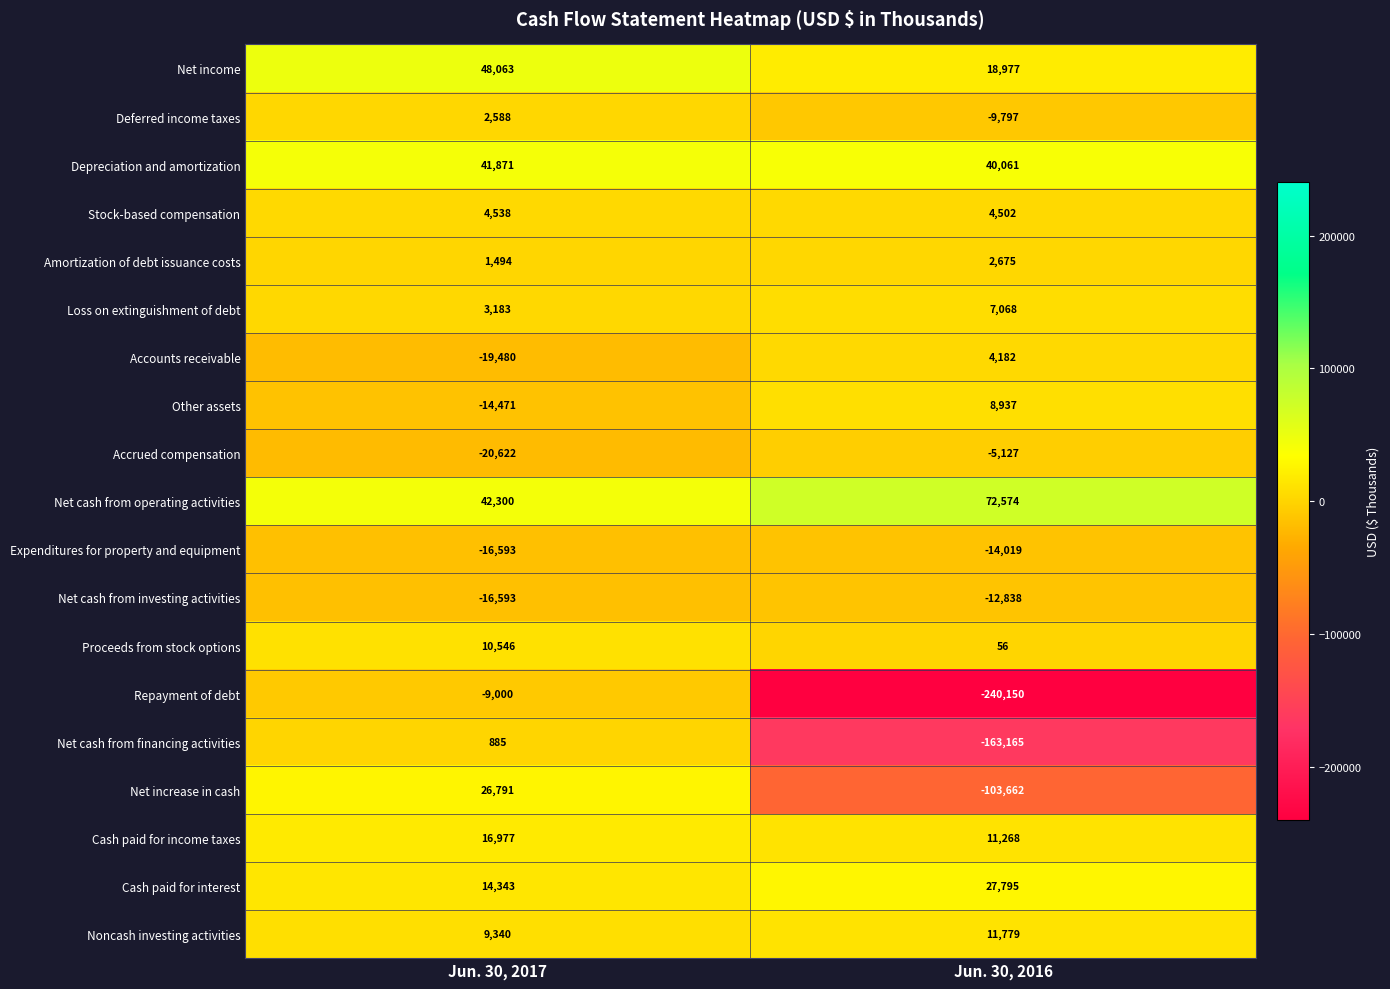

How many distinct data groups are displayed?

19